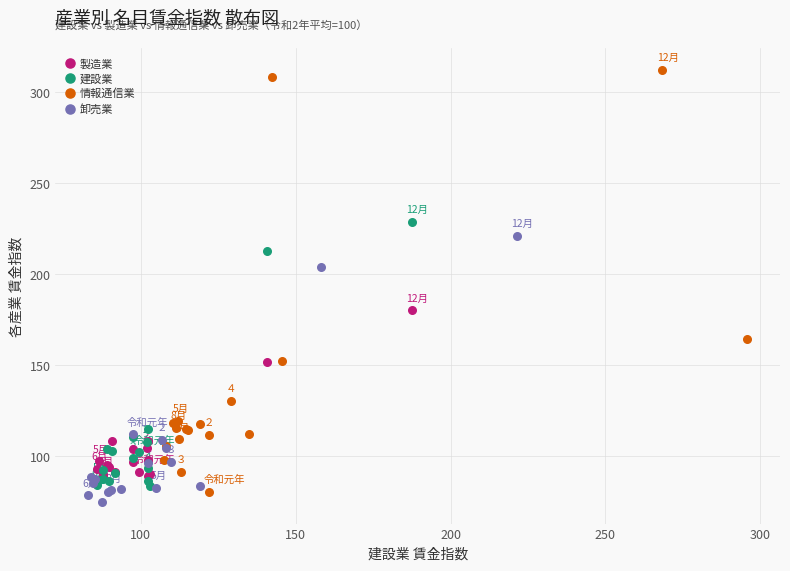

Which series contains the highest Y value?

情報通信業